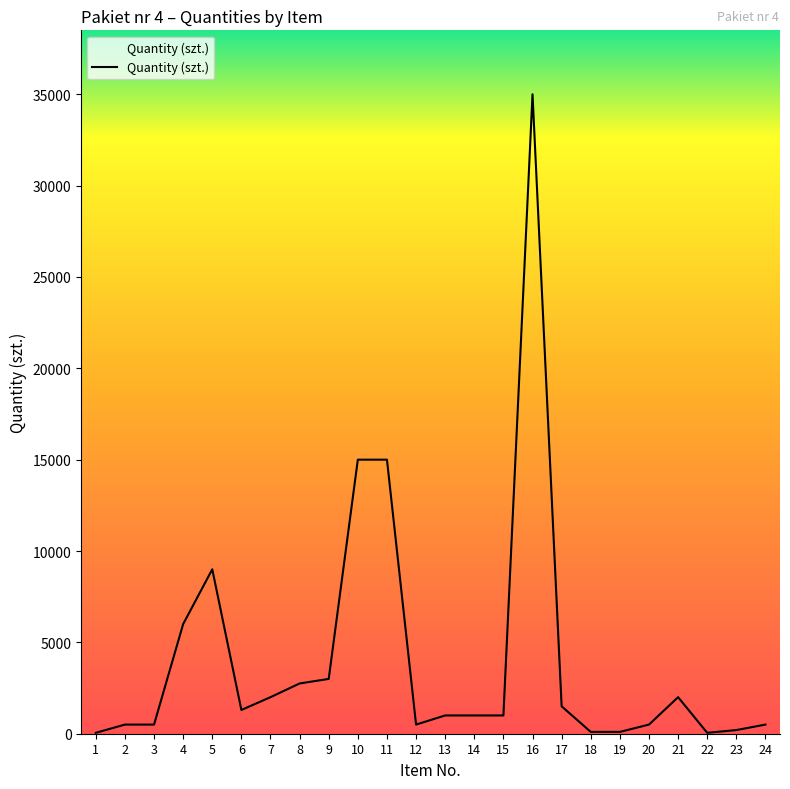

Is it true that the value at 7 is 804?

False